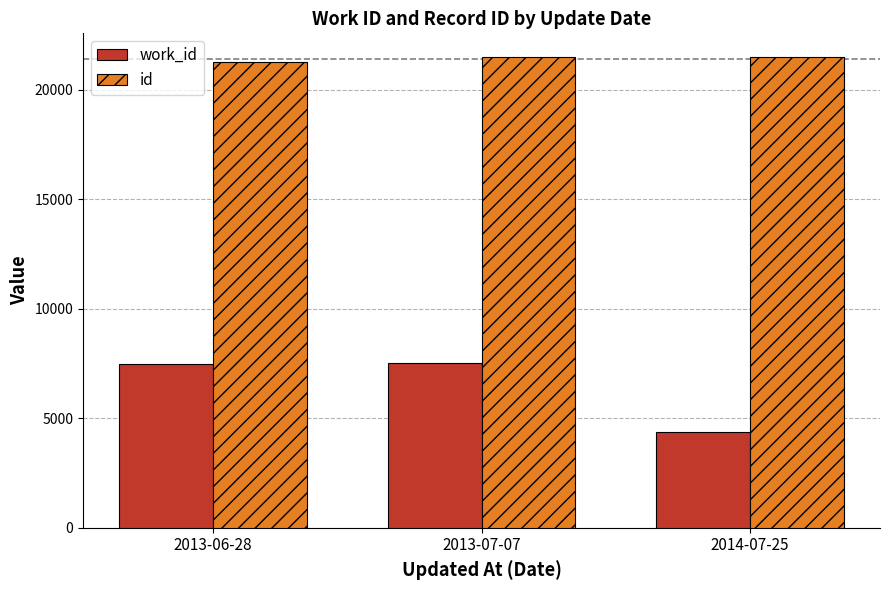

What is the difference between the maximum and minimum values in the id series?

253